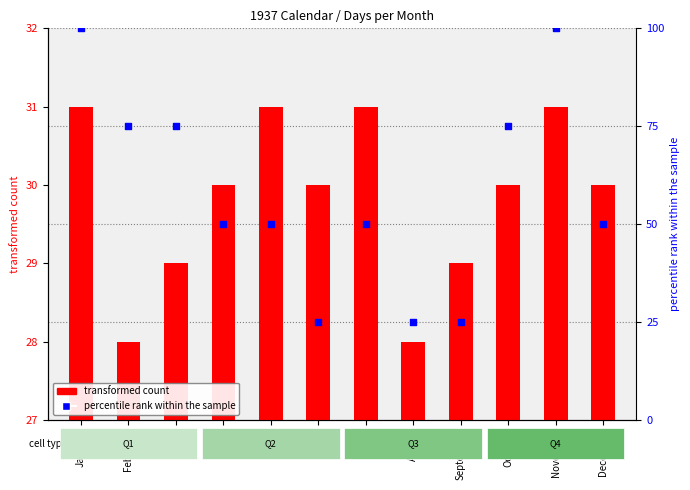

What are all the series names shown in the legend?

transformed count, percentile rank within the sample